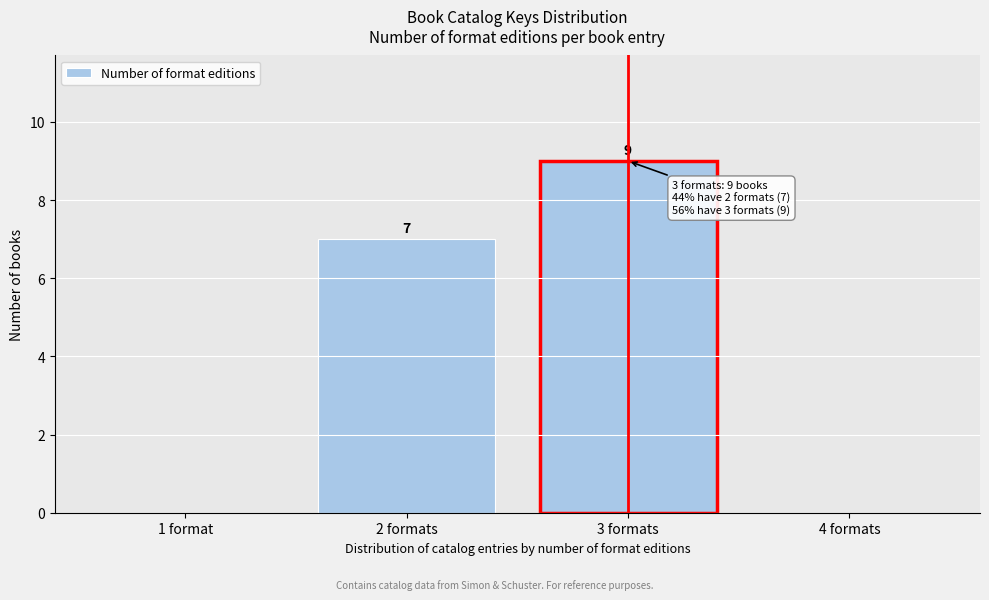

Reading left to right, what are all the values shown in this chart?

1 format=0	2 formats=7	3 formats=9	4 formats=0